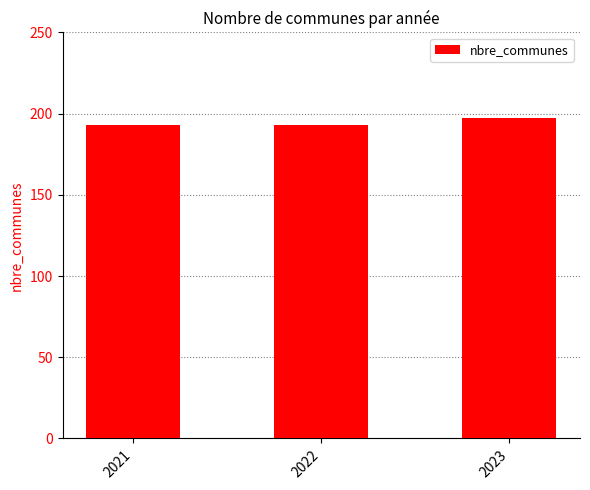

Reading left to right, transcribe all the data shown in this chart.

193	193	197